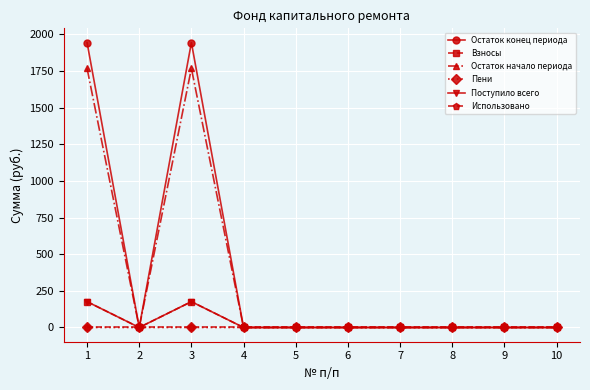

Is the value of Взносы at 3 greater than the value of Поступило всего at 9?

Yes